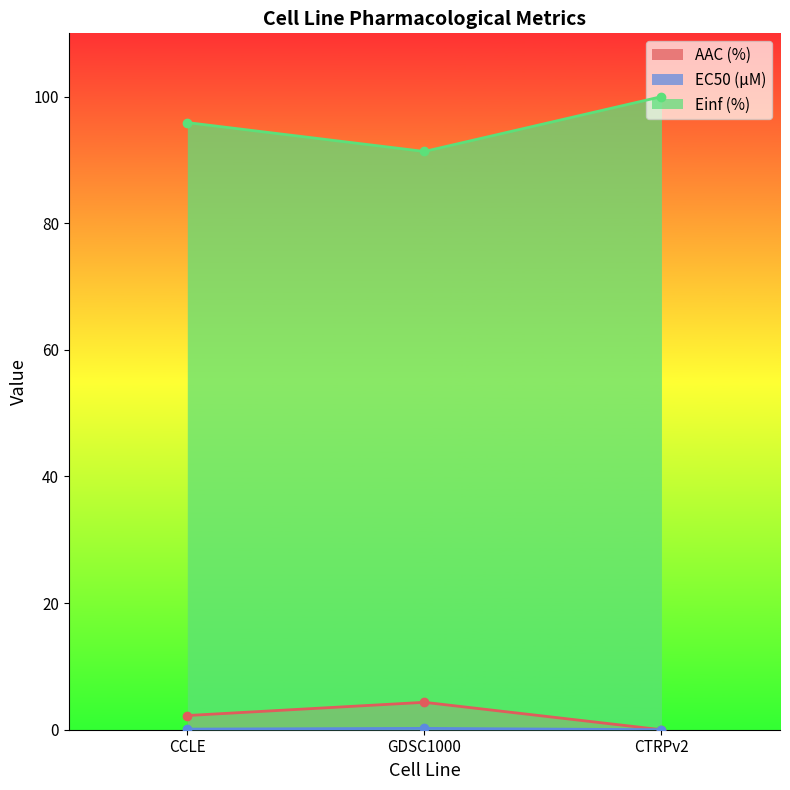

Rank the series at GDSC1000 from lowest to highest value.

EC50 (µM), AAC (%), Einf (%)